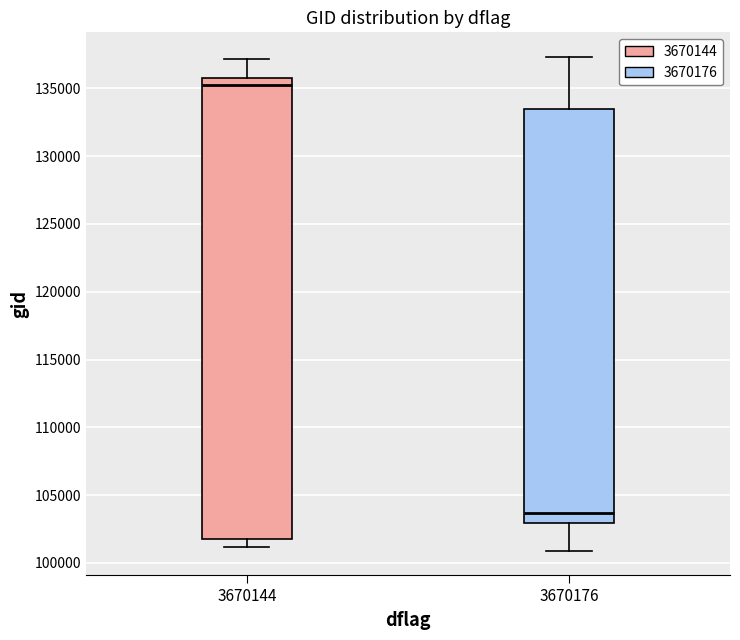

Which box's median line is the lowest?

3670176